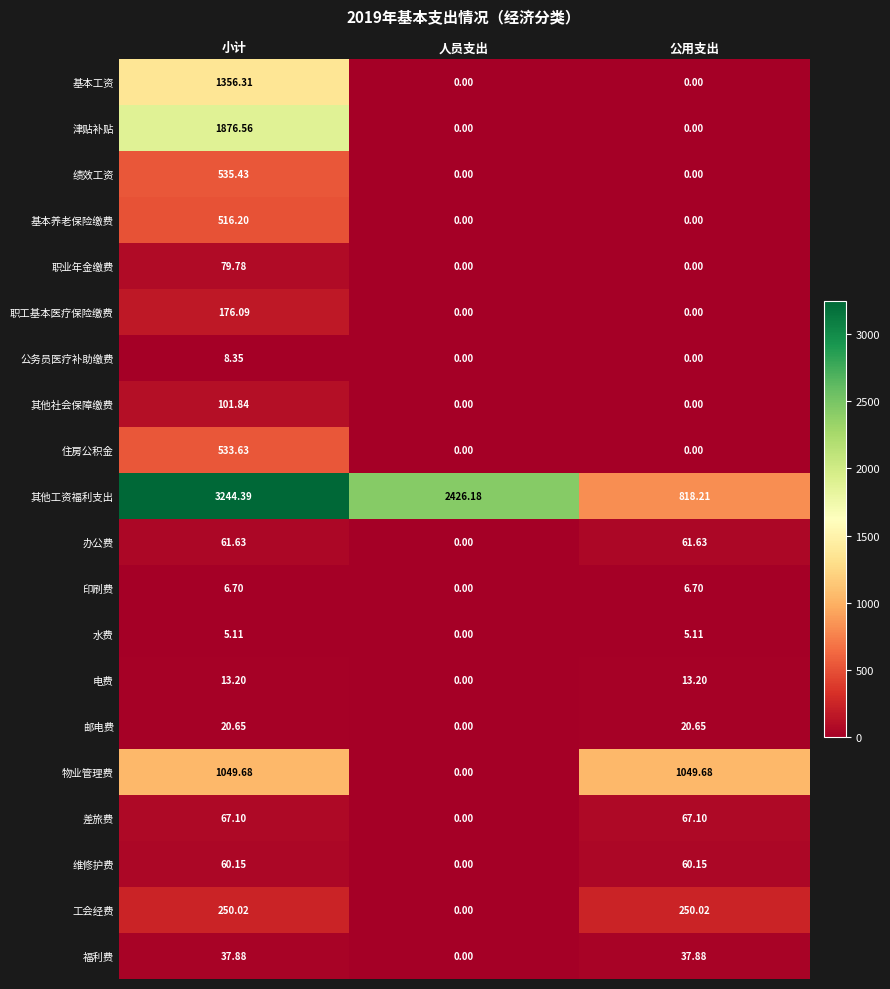

Rank the series by their maximum value, from highest to lowest.

其他工资福利支出, 津贴补贴, 基本工资, 物业管理费, 绩效工资, 住房公积金, 基本养老保险缴费, 工会经费, 职工基本医疗保险缴费, 其他社会保障缴费, 职业年金缴费, 差旅费, 办公费, 维修护费, 福利费, 邮电费, 电费, 公务员医疗补助缴费, 印刷费, 水费